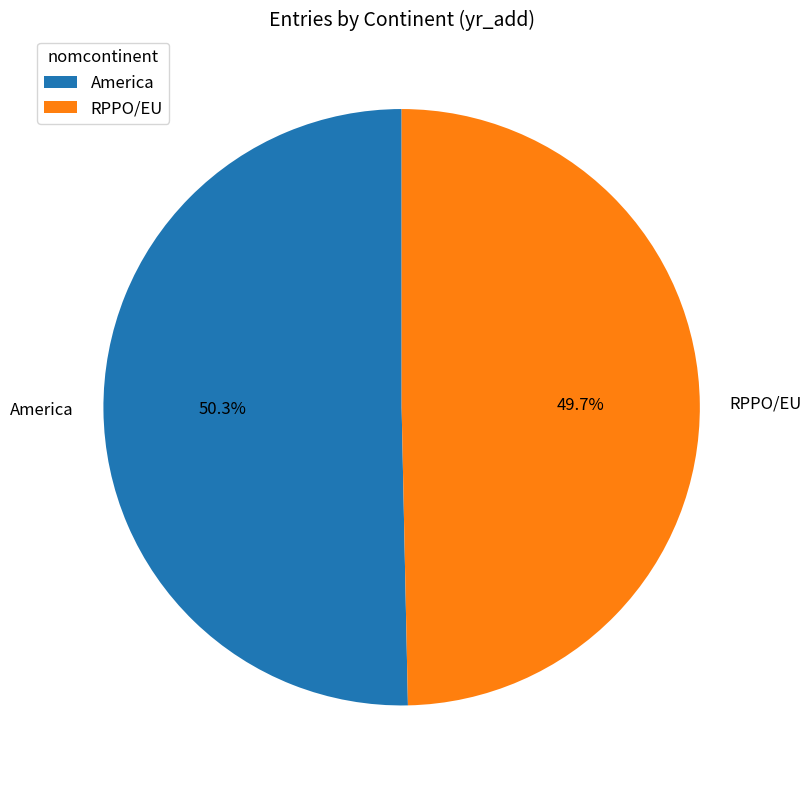

What is the largest slice in the pie chart?

America